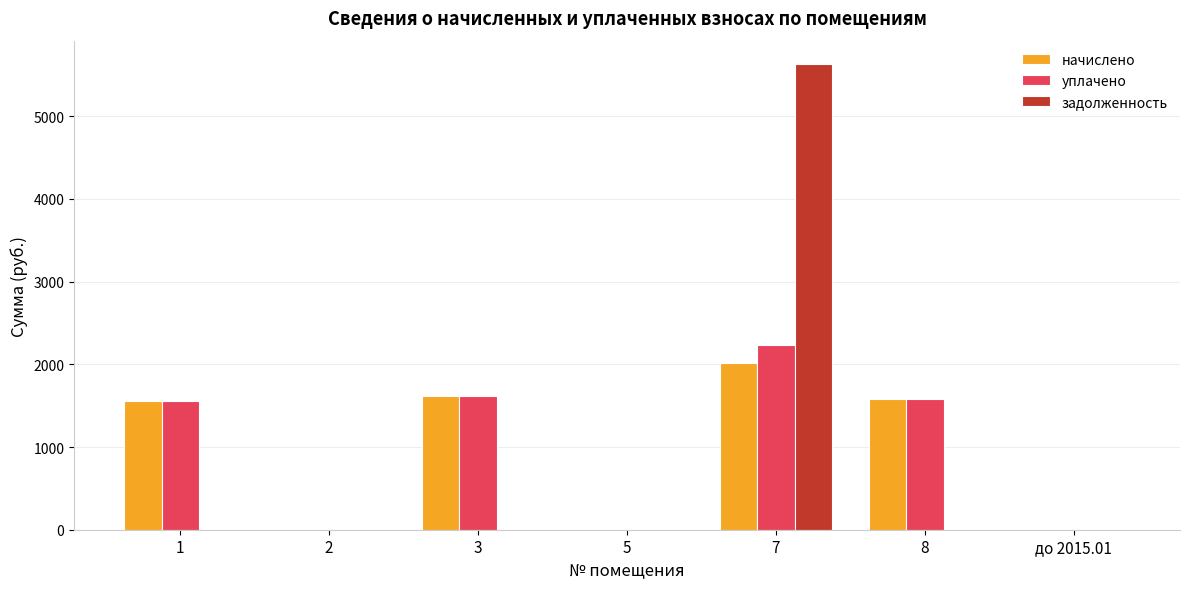

What is the highest value of the задолженность series?

5631.3